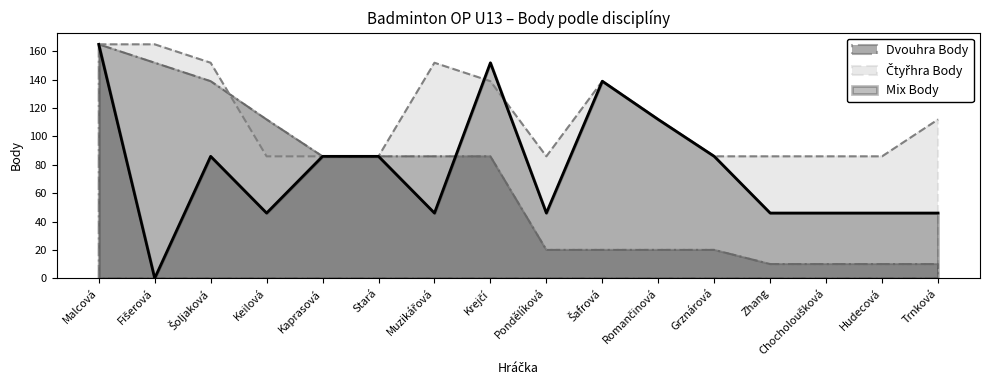

How many values in the Mix Body series are below 86?

8